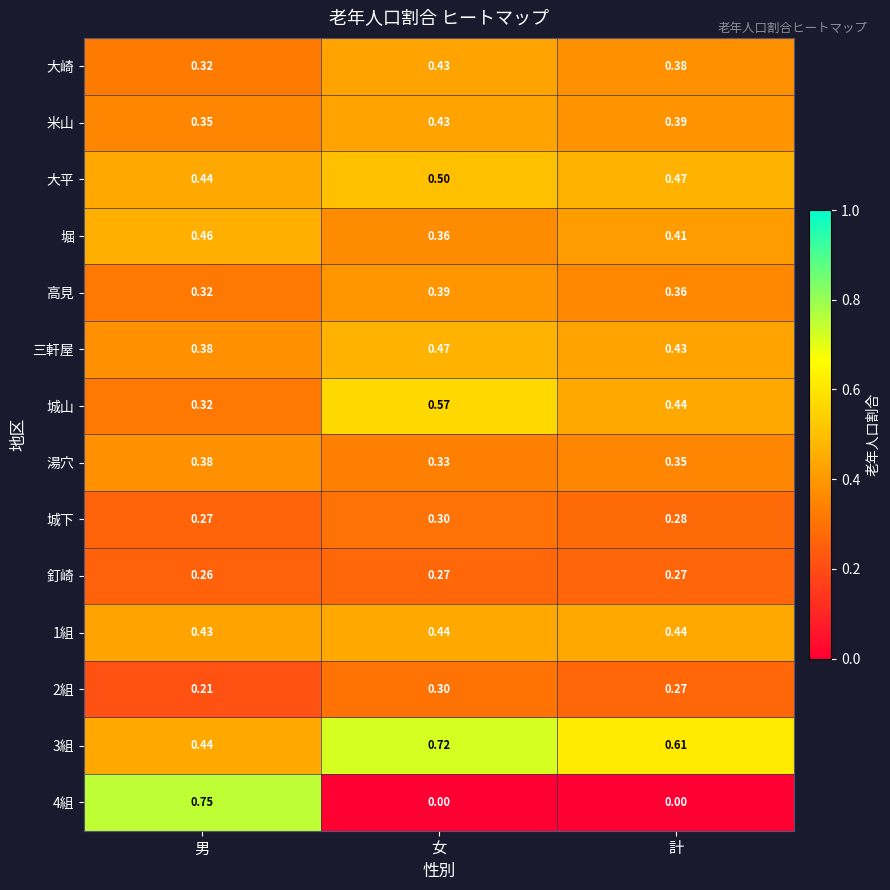

How many data points does each series have?

3